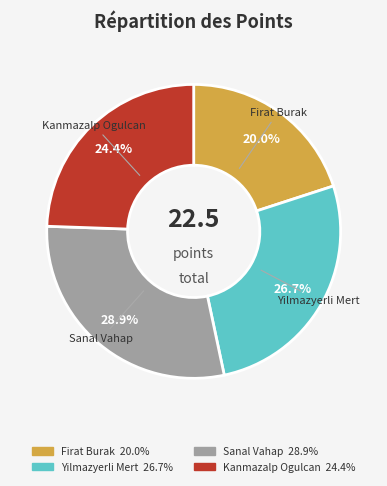

What is the ratio of the value at Sanal Vahap to the value at Yilmazyerli Mert?

1.1